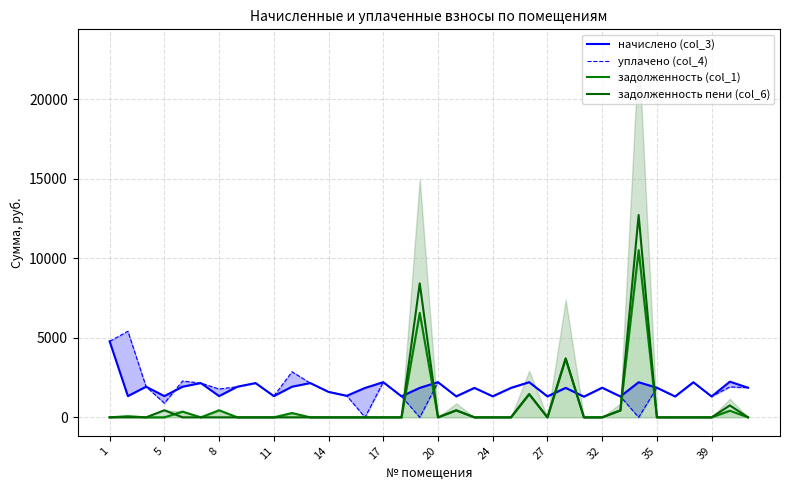

What is the maximum value for задолженность пени (col_6)?

12713.9